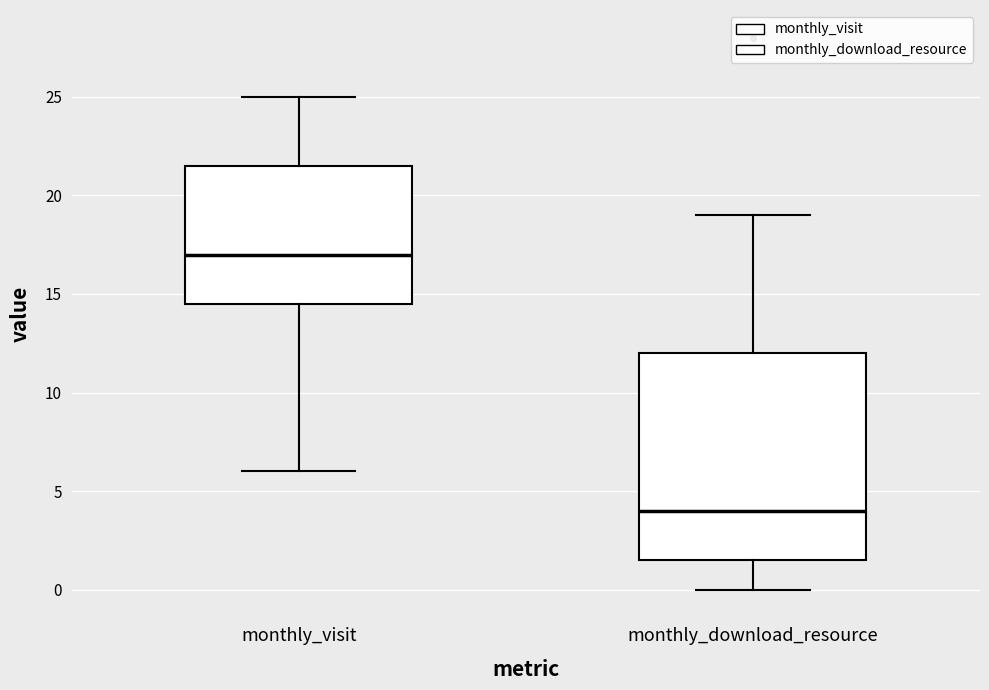

Where does the lower whisker of the box for monthly_visit end on the y-axis? The values are not printed on the chart, so give them approximately, as read against the axis.

6.0